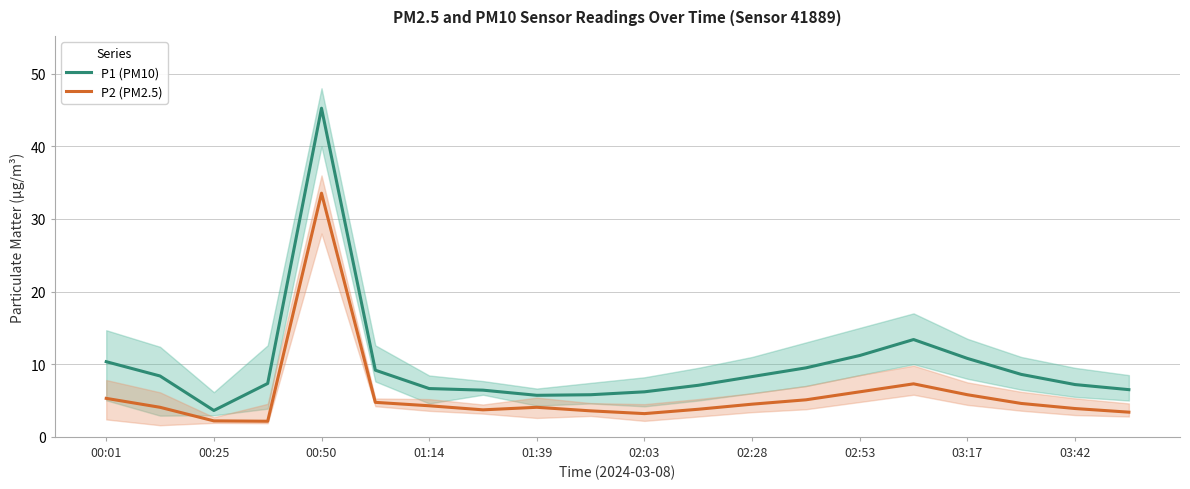

List the series in order of their overall mean, lowest first.

P2 (PM2.5), P1 (PM10)